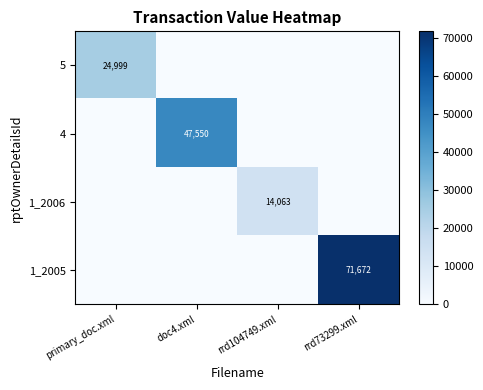

True or false: 4 has a value of 23912 at doc4.xml.

False